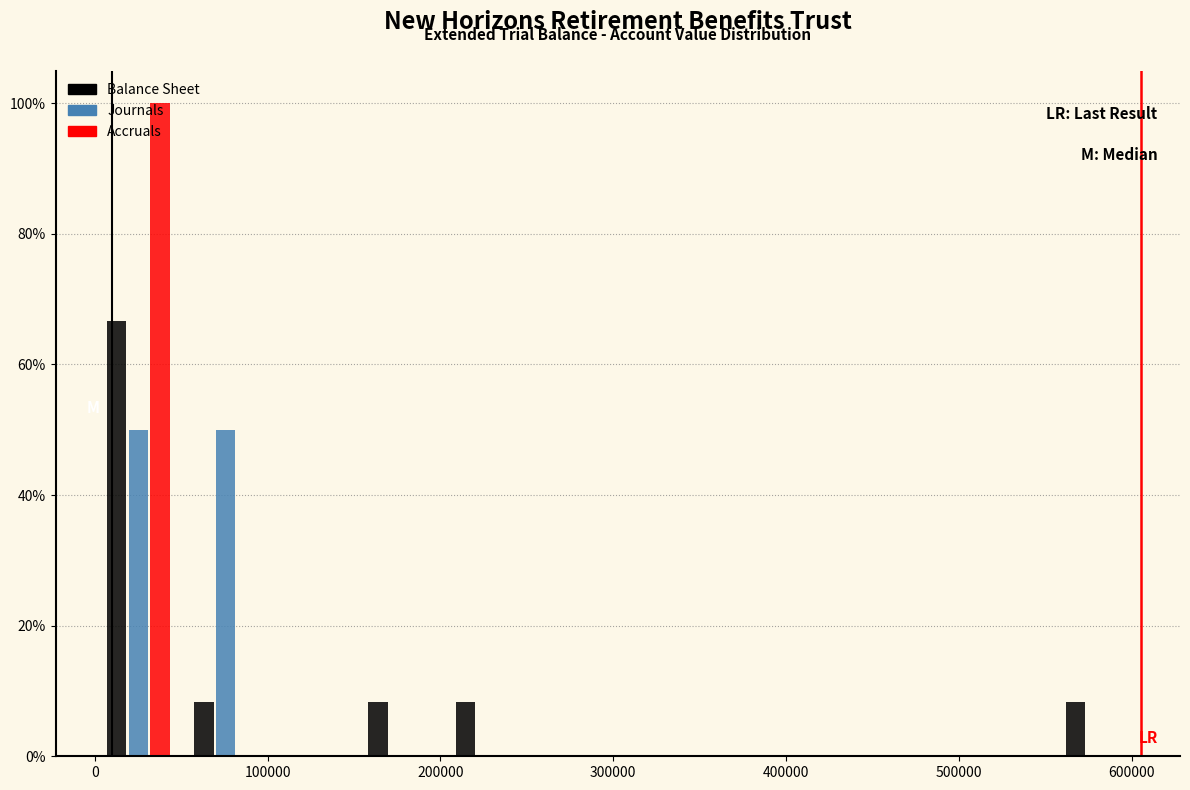

Reading left to right, list every range on the x-axis with the height of the bar of each series over it. Neither the bar edges nor the heights are printed on the chart, so give them approximately, as read against the axes.

0 to 50000: Balance Sheet=66	Journals=50	Accruals=100
50000 to 100000: Balance Sheet=8	Journals=50	Accruals=0
100000 to 150000: Balance Sheet=0	Journals=0	Accruals=0
150000 to 200000: Balance Sheet=8	Journals=0	Accruals=0
200000 to 250000: Balance Sheet=8	Journals=0	Accruals=0
250000 to 300000: Balance Sheet=0	Journals=0	Accruals=0
300000 to 350000: Balance Sheet=0	Journals=0	Accruals=0
350000 to 400000: Balance Sheet=0	Journals=0	Accruals=0
400000 to 450000: Balance Sheet=0	Journals=0	Accruals=0
450000 to 500000: Balance Sheet=0	Journals=0	Accruals=0
500000 to 550000: Balance Sheet=0	Journals=0	Accruals=0
550000 to 610000: Balance Sheet=8	Journals=0	Accruals=0